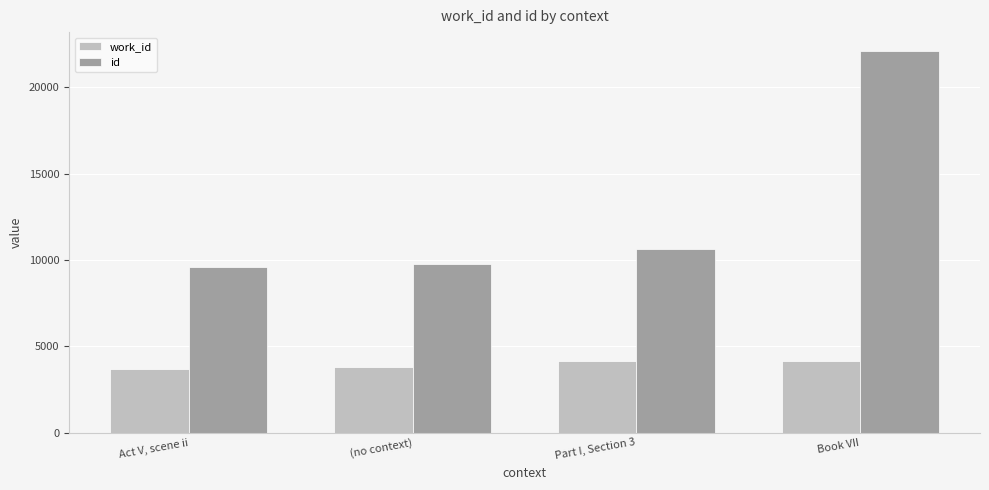

At which label is id closest to 15842?

Part I, Section 3